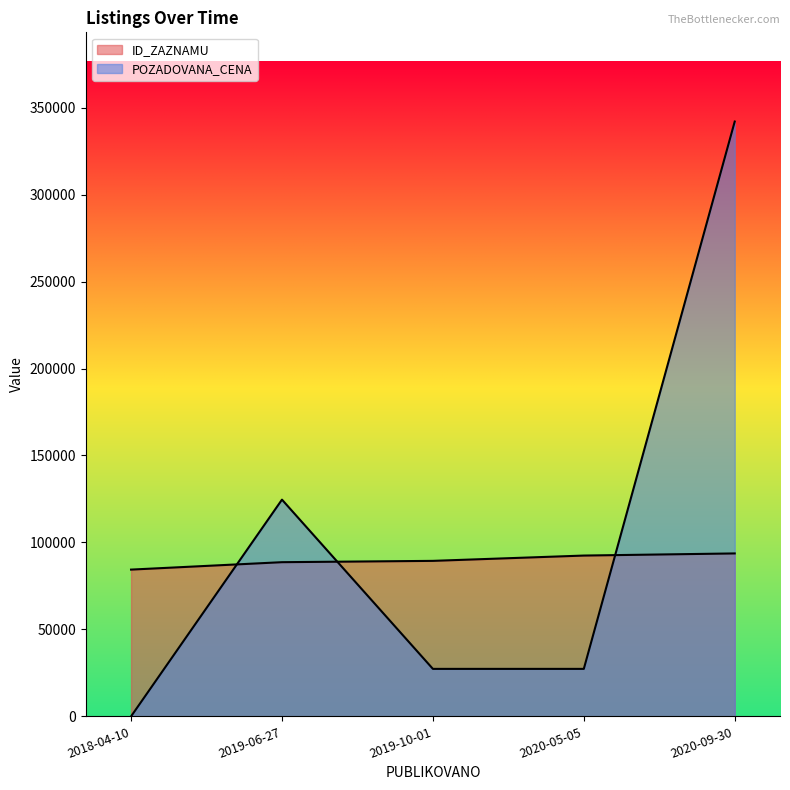

How many data points in ID_ZAZNAMU are above 89405?

2